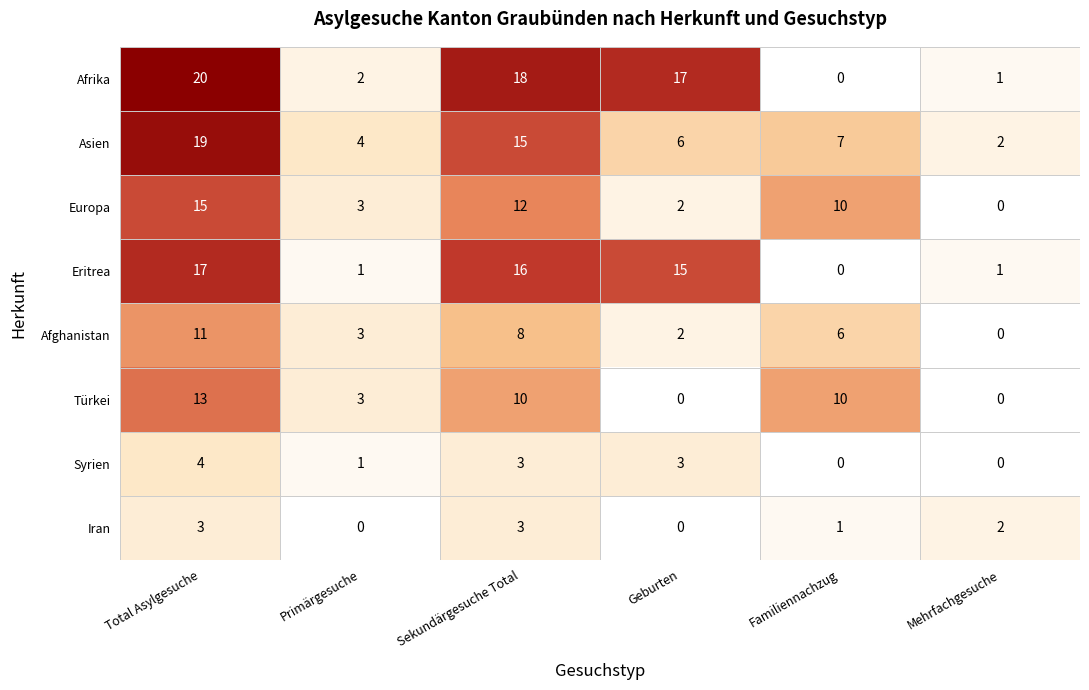

Which category has the lowest value in the Eritrea series?

Familiennachzug